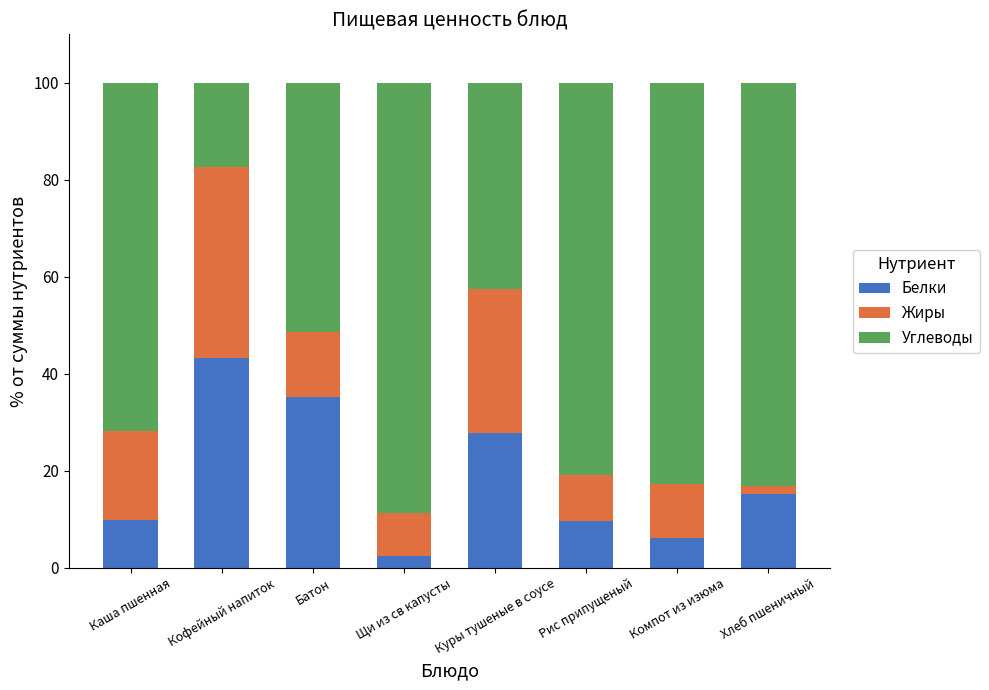

At which label does Белки reach its minimum?

Щи из св капусты